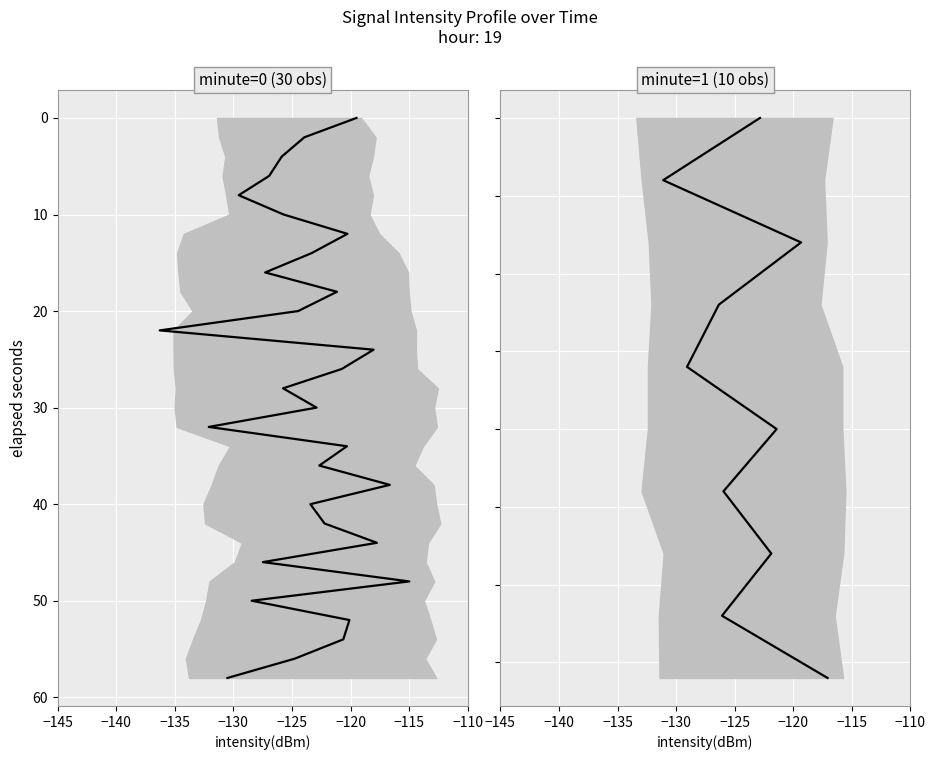

Is this an area chart (filled region under the line)?

No